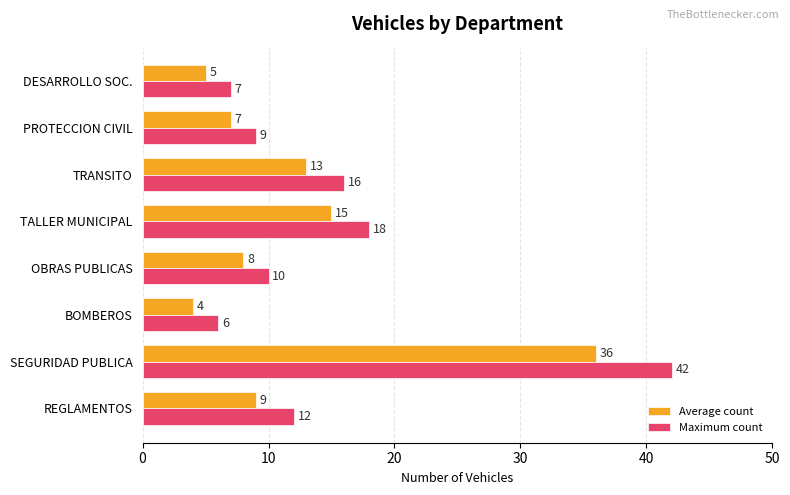

Which series changed the most between SEGURIDAD PUBLICA and BOMBEROS?

Maximum count